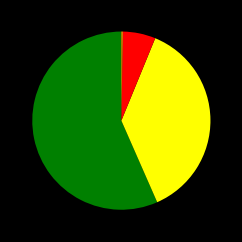

Does any single category account for the majority?

Yes